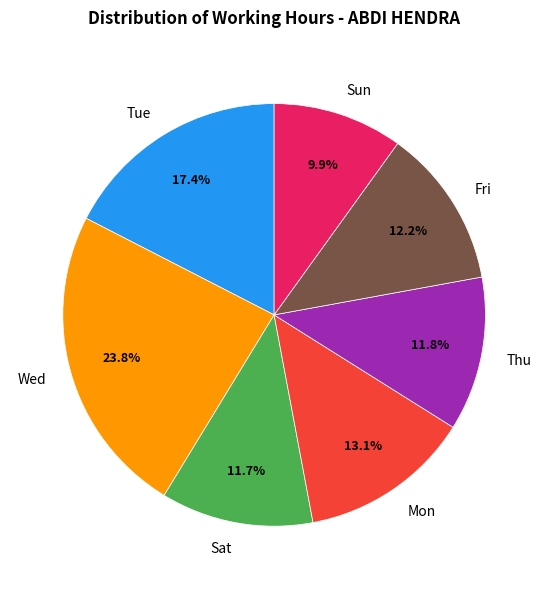

Combined, do Fri and Sat account for over 50%?

No